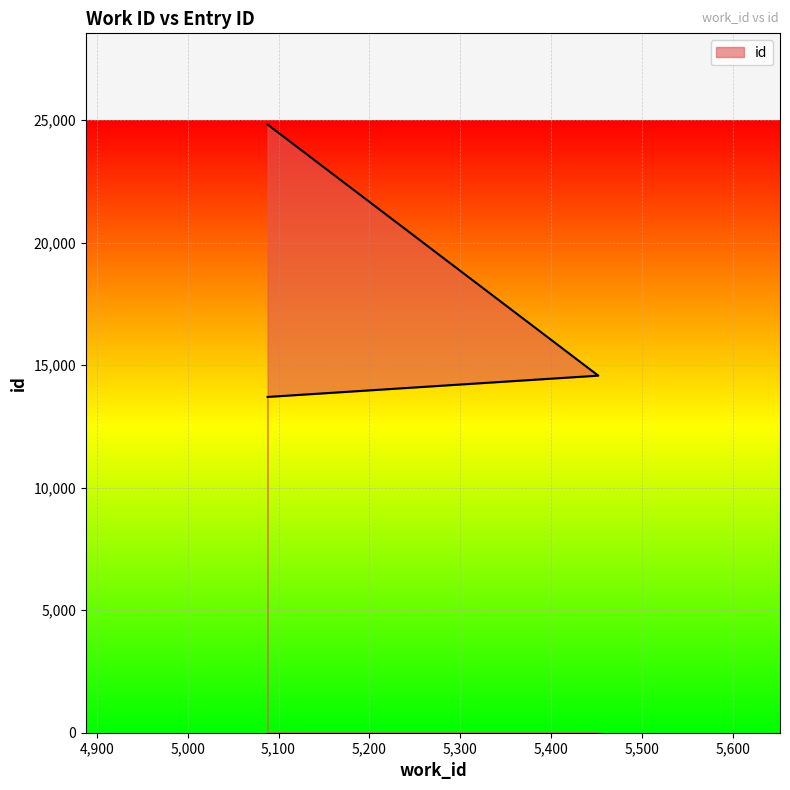

What is the value of the 2nd point from the left?

14574